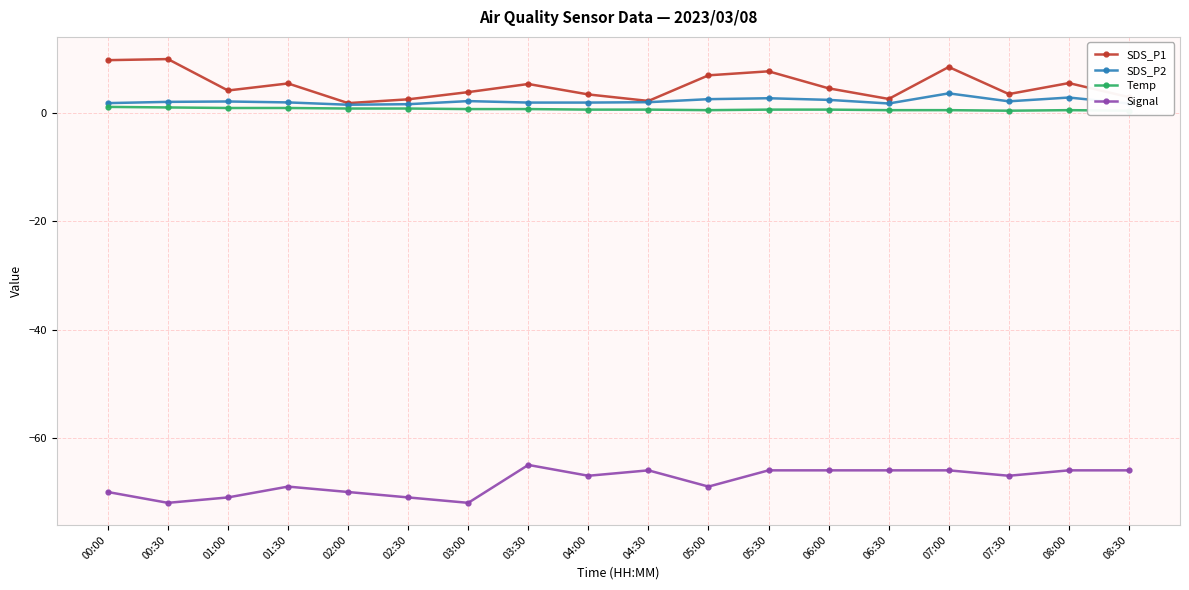

What value does the Temp series have at 02:30?

0.8